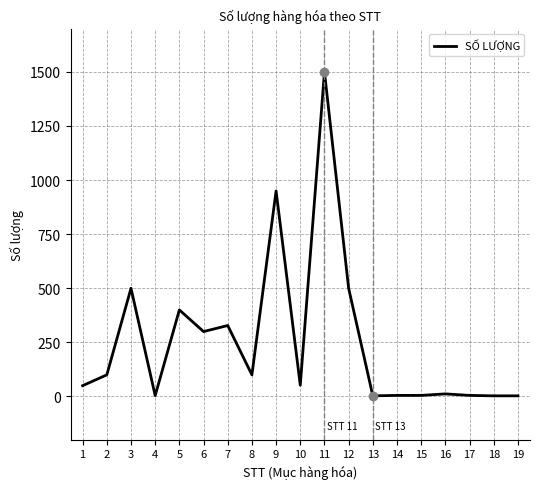

What is the maximum value shown in the chart?

1500